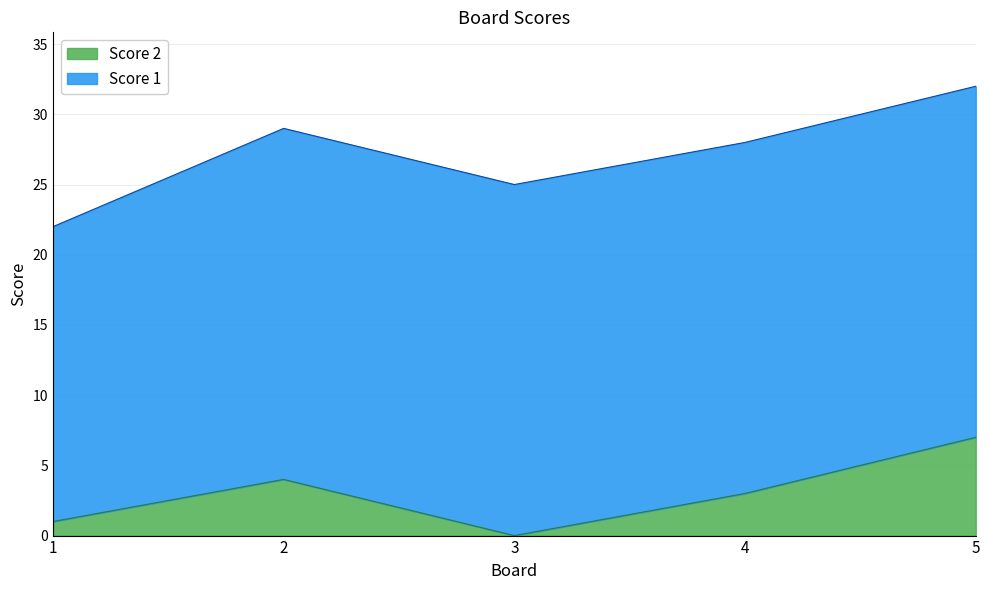

Where does the data first go above 3?

2